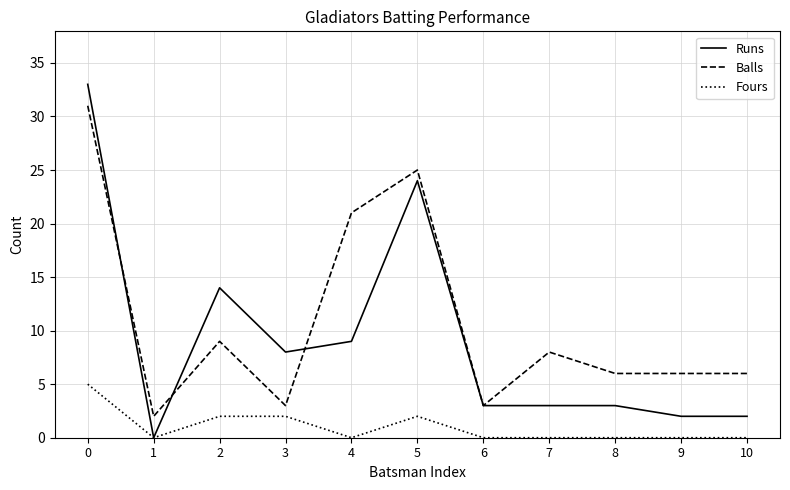

What is the maximum value for Fours?

5